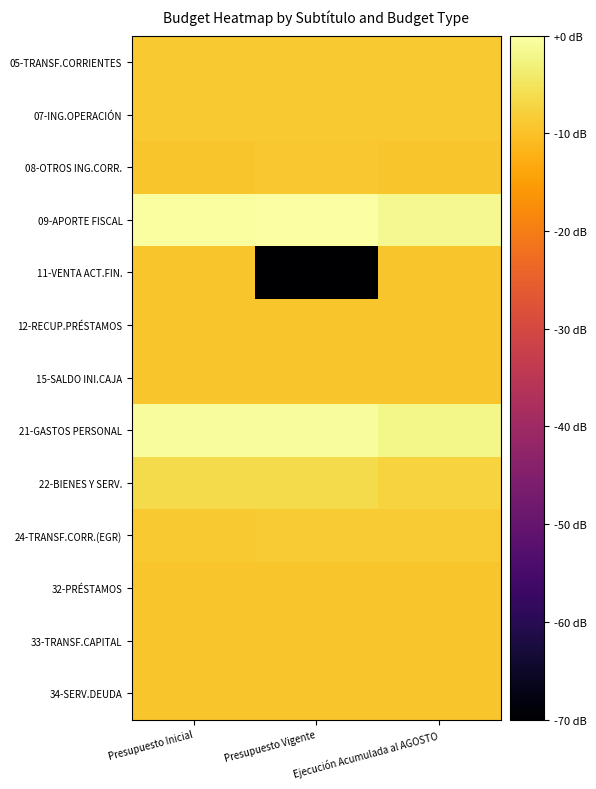

Which series changed the most between Presupuesto Inicial and Ejecución Acumulada al AGOSTO?

09-APORTE FISCAL